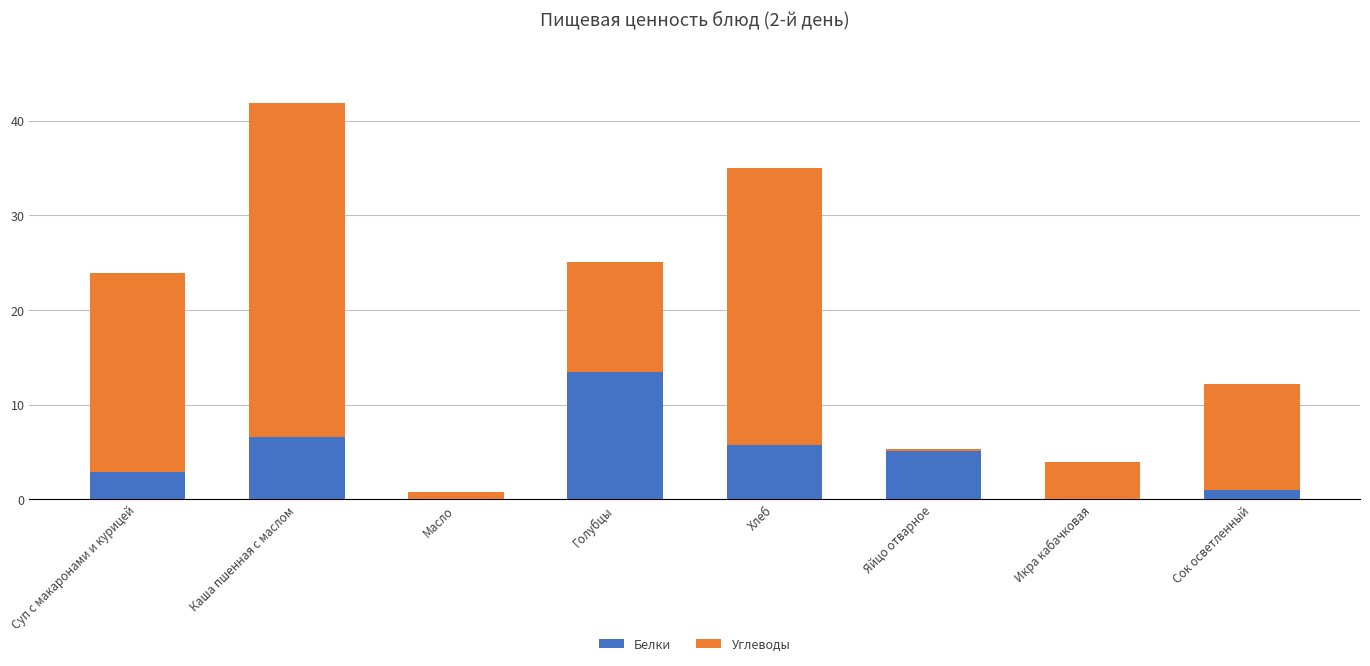

Is it true that Белки equals 5.0 at Суп с макаронами и курицей?

False